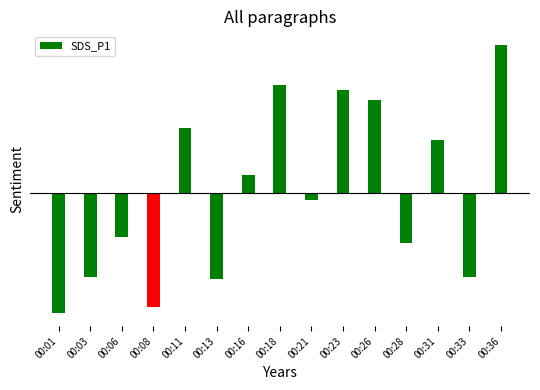

The chart shows a value of 0.1 at 00:31. True or false?

False